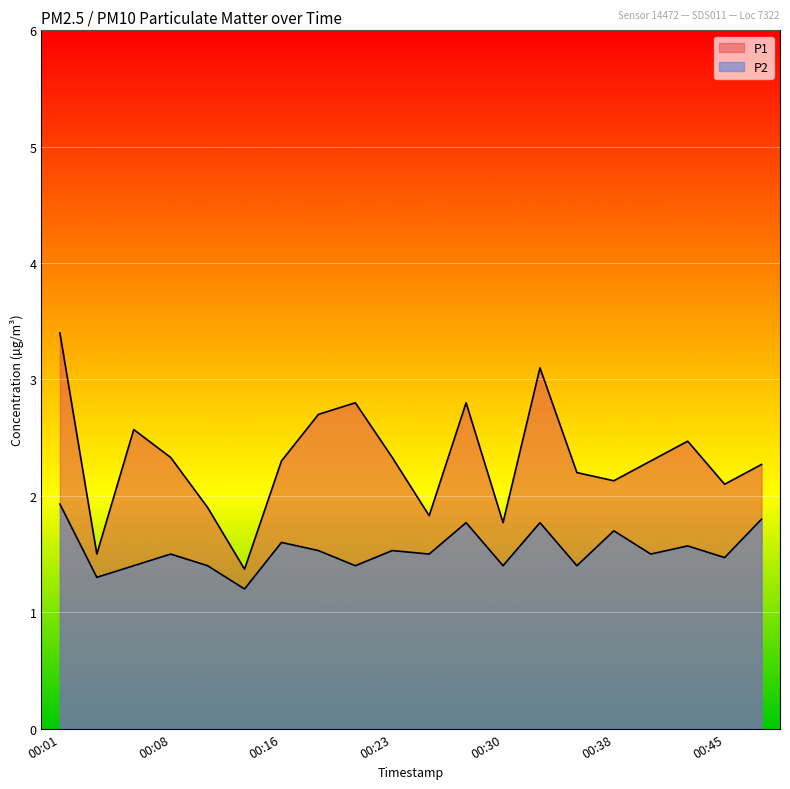

At which category is the sum across all series the highest?

00:01